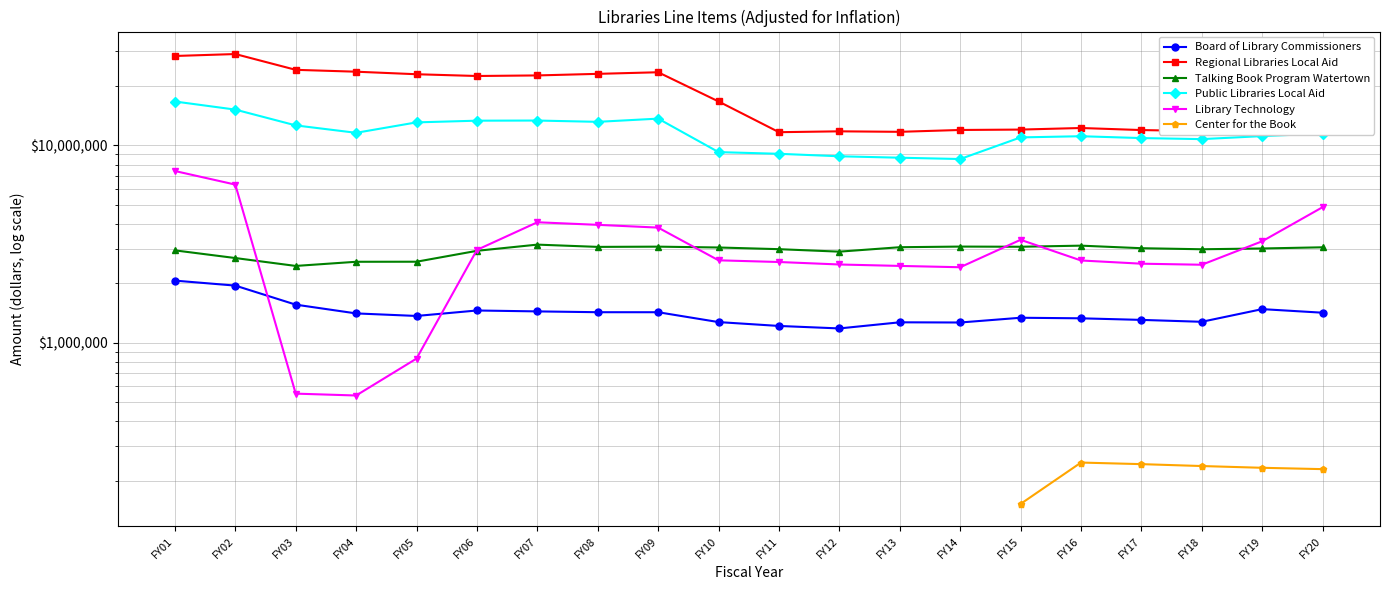

At which label does Talking Book Program Watertown reach its peak?

FY07